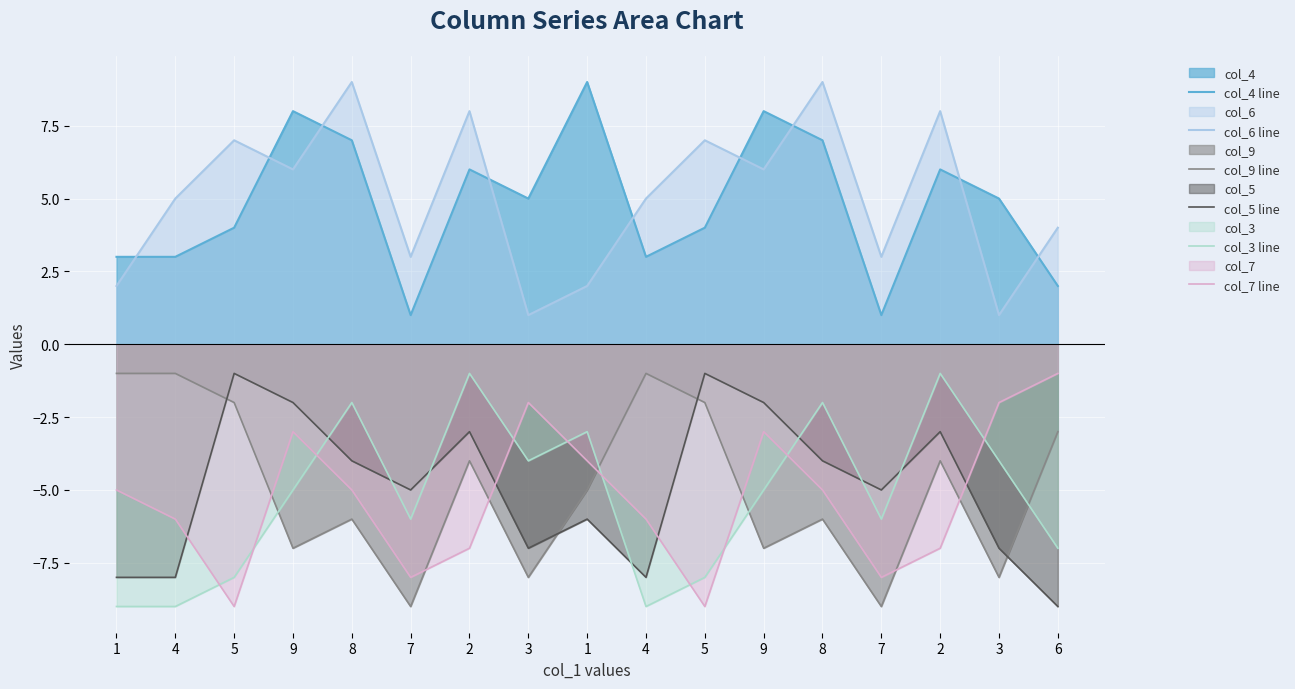

What is the average value of the col_4 line series?

5